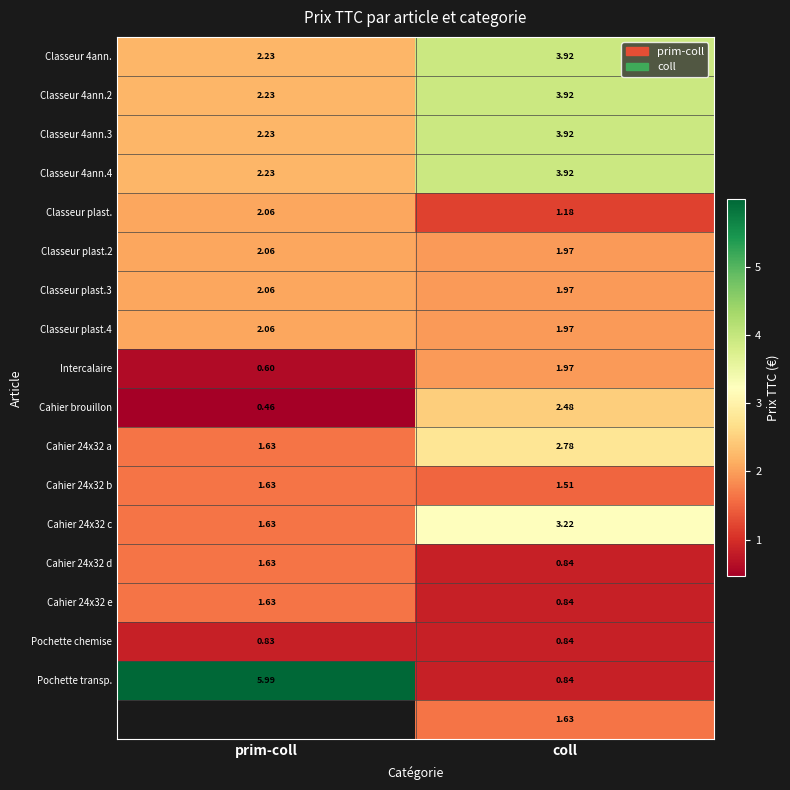

At which label does Cahier 24x32 d first exceed 1?

prim-coll